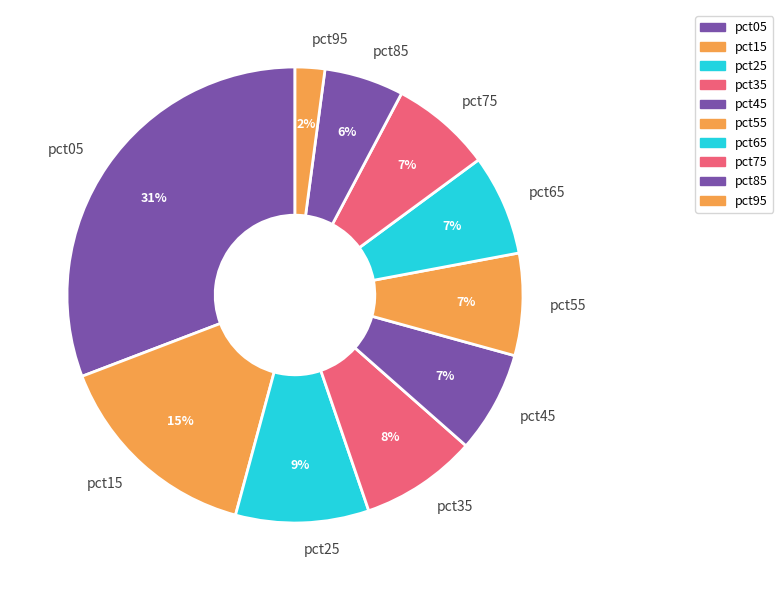

To the nearest percent, what is the combined percentage of pct25 and pct85?

15%